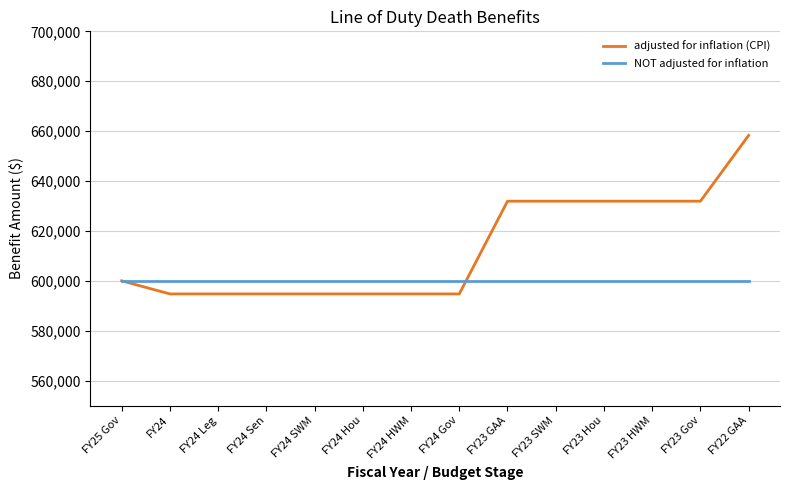

Rank the series at FY24 from highest to lowest value.

NOT adjusted for inflation, adjusted for inflation (CPI)